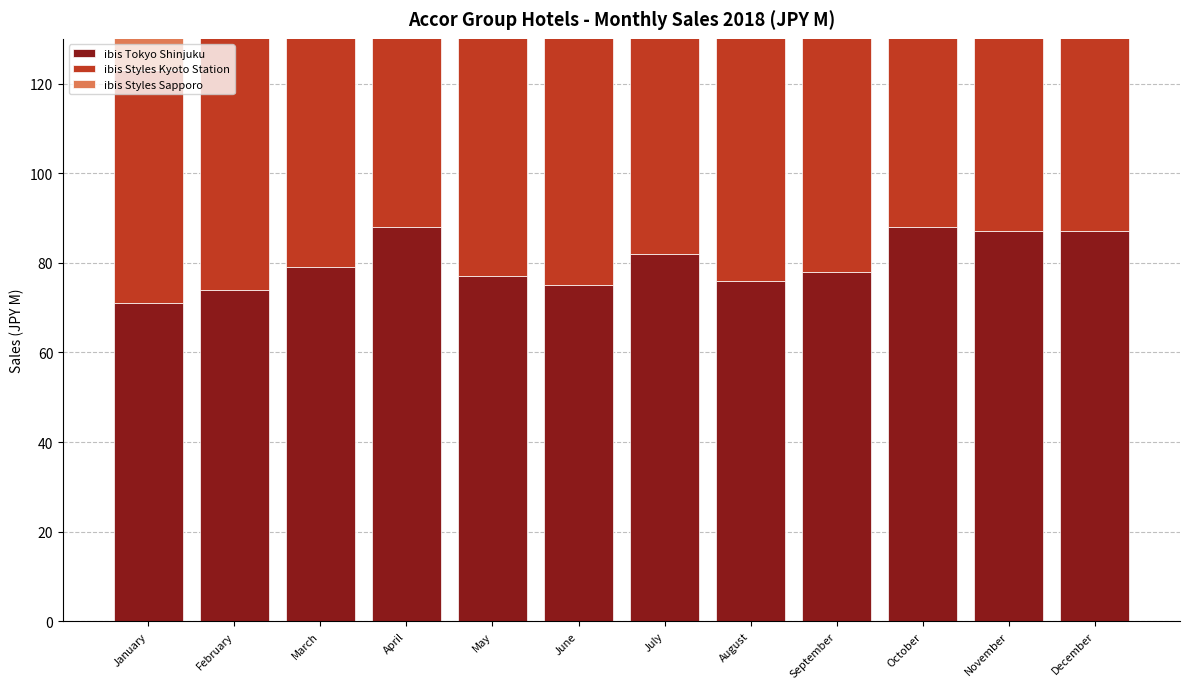

How many groups of bars are there?

12